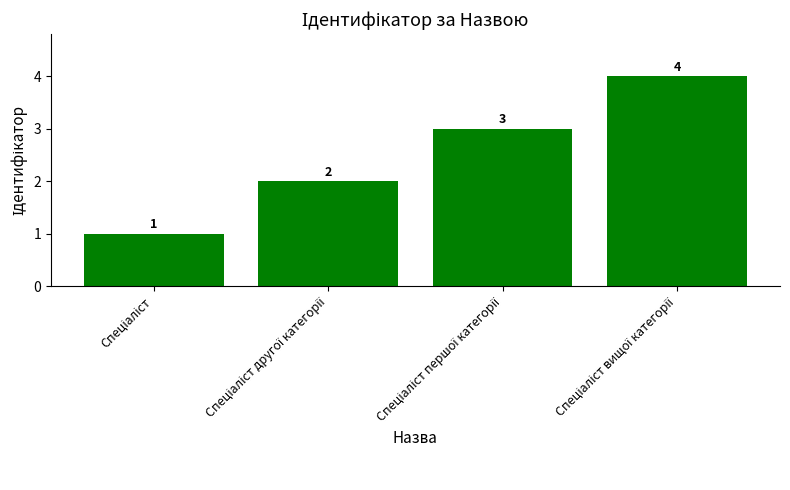

Count the number of data series in this chart.

1